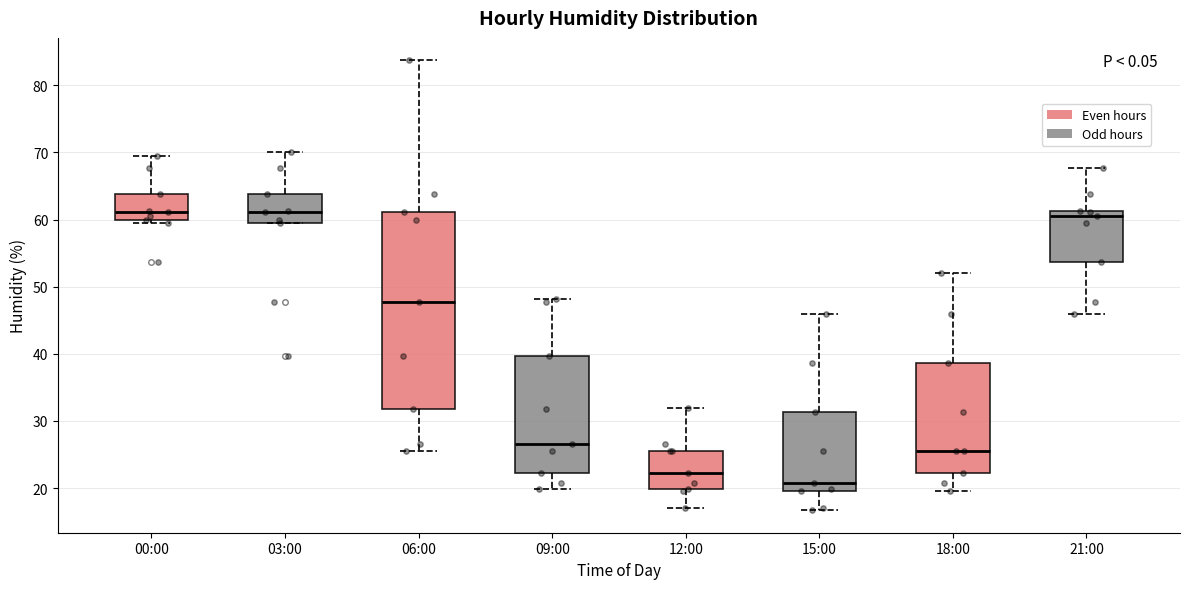

Comparing the boxes themselves (not the whiskers), which one is the tallest?

06:00